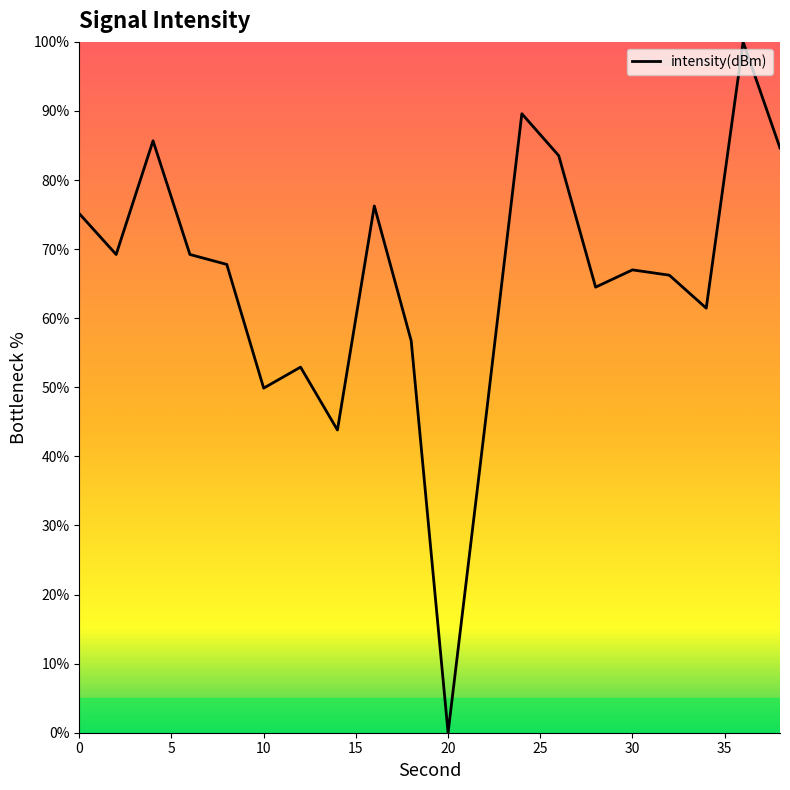

What is the greatest value displayed?

100.0